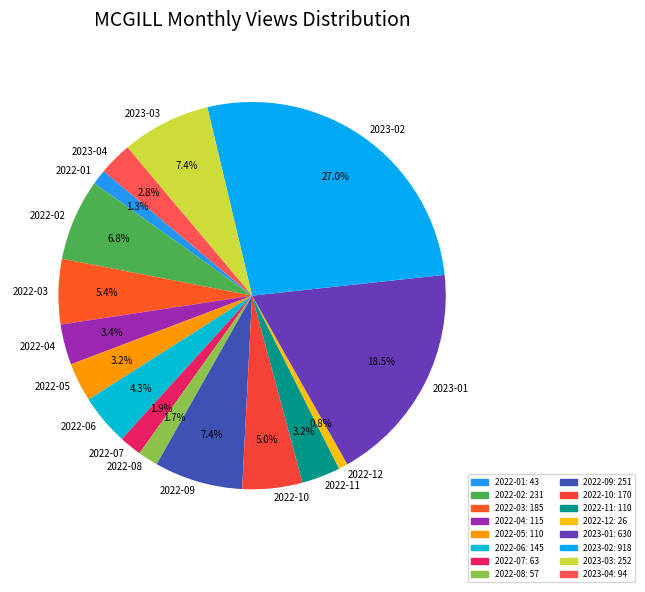

How many slices are in this pie chart?

16